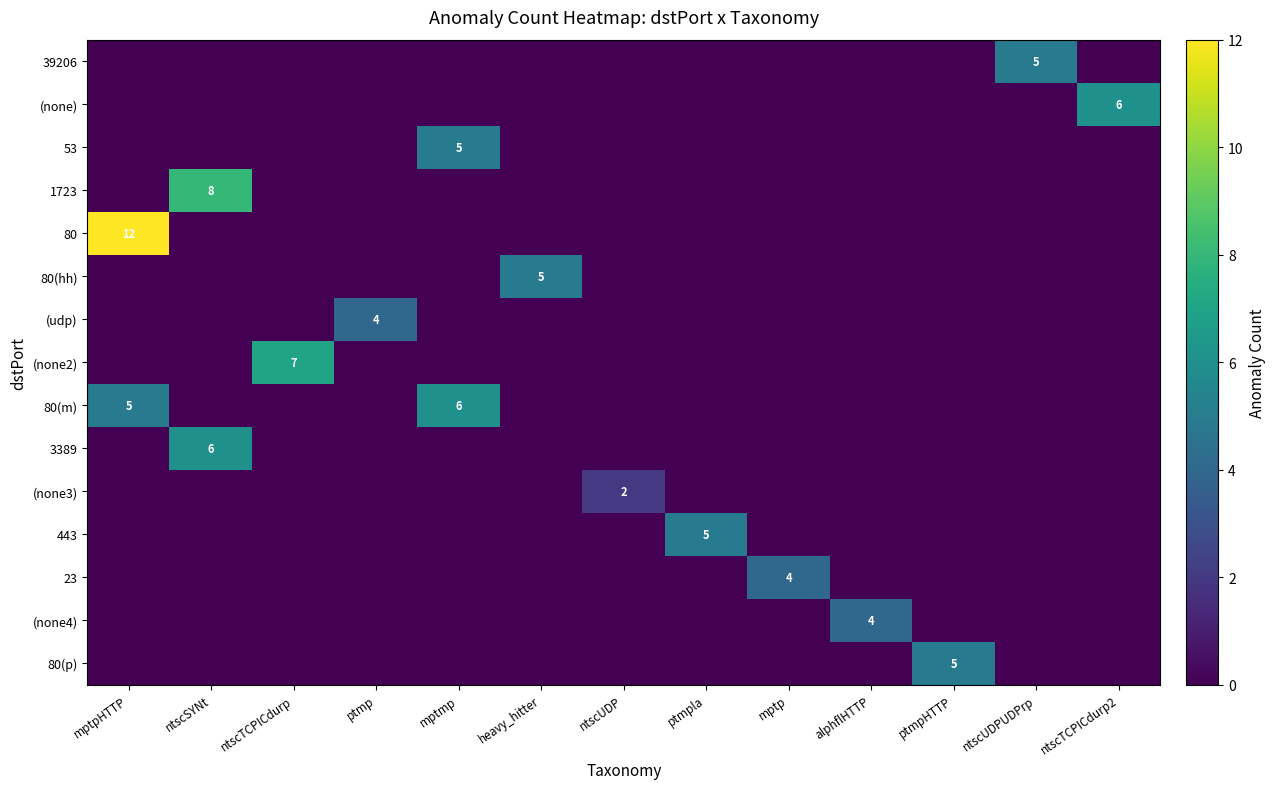

Which series has the largest total across all categories?

80